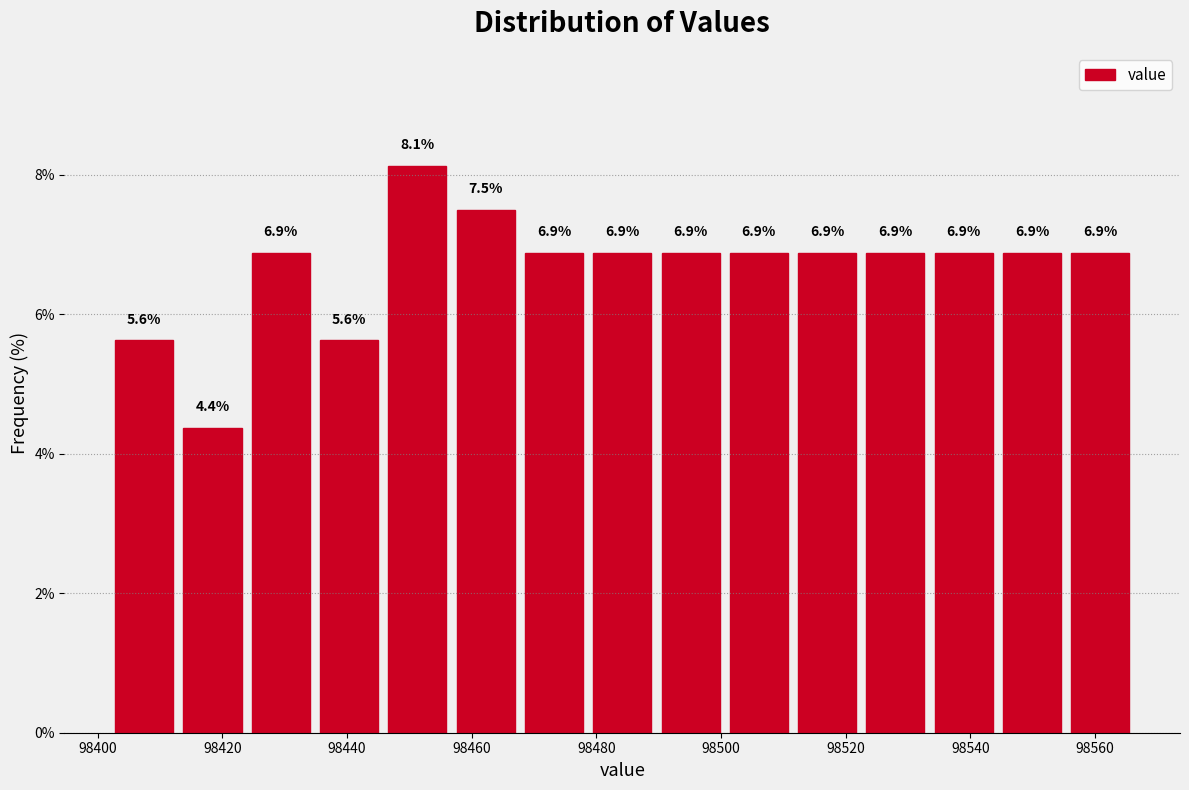

Reading left to right, list every bar in this chart as the range it spans on the x-axis followed by its height. The bar edges are not printed on the chart, so give them approximately, as read against the axis.

98402 to 98412: 5.6
98412 to 98424: 4.4
98424 to 98434: 6.9
98434 to 98446: 5.6
98446 to 98456: 8.1
98456 to 98468: 7.5
98468 to 98478: 6.9
98478 to 98490: 6.9
98490 to 98500: 6.9
98500 to 98512: 6.9
98512 to 98522: 6.9
98522 to 98534: 6.9
98534 to 98544: 6.9
98544 to 98556: 6.9
98556 to 98566: 6.9